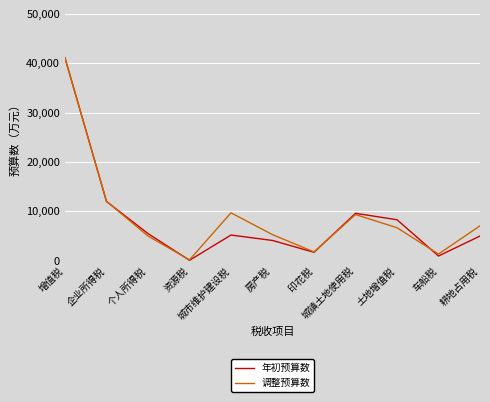

How many interior local peaks does the 调整预算数 series have?

2